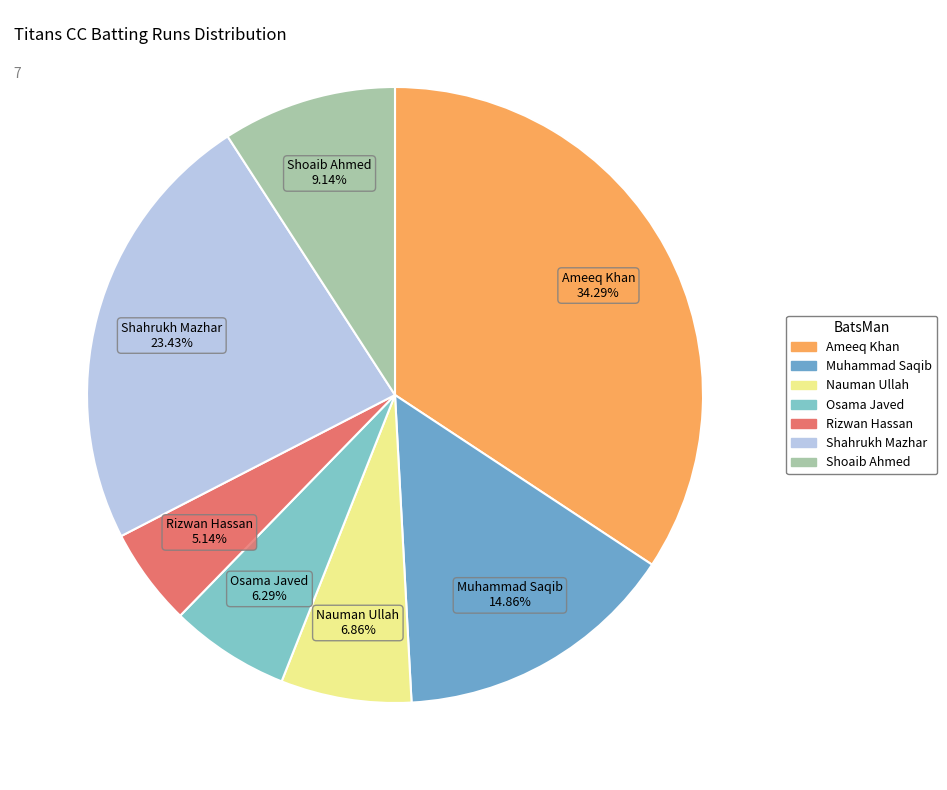

Is it true that Rizwan Hassan is 5% of the pie?

True